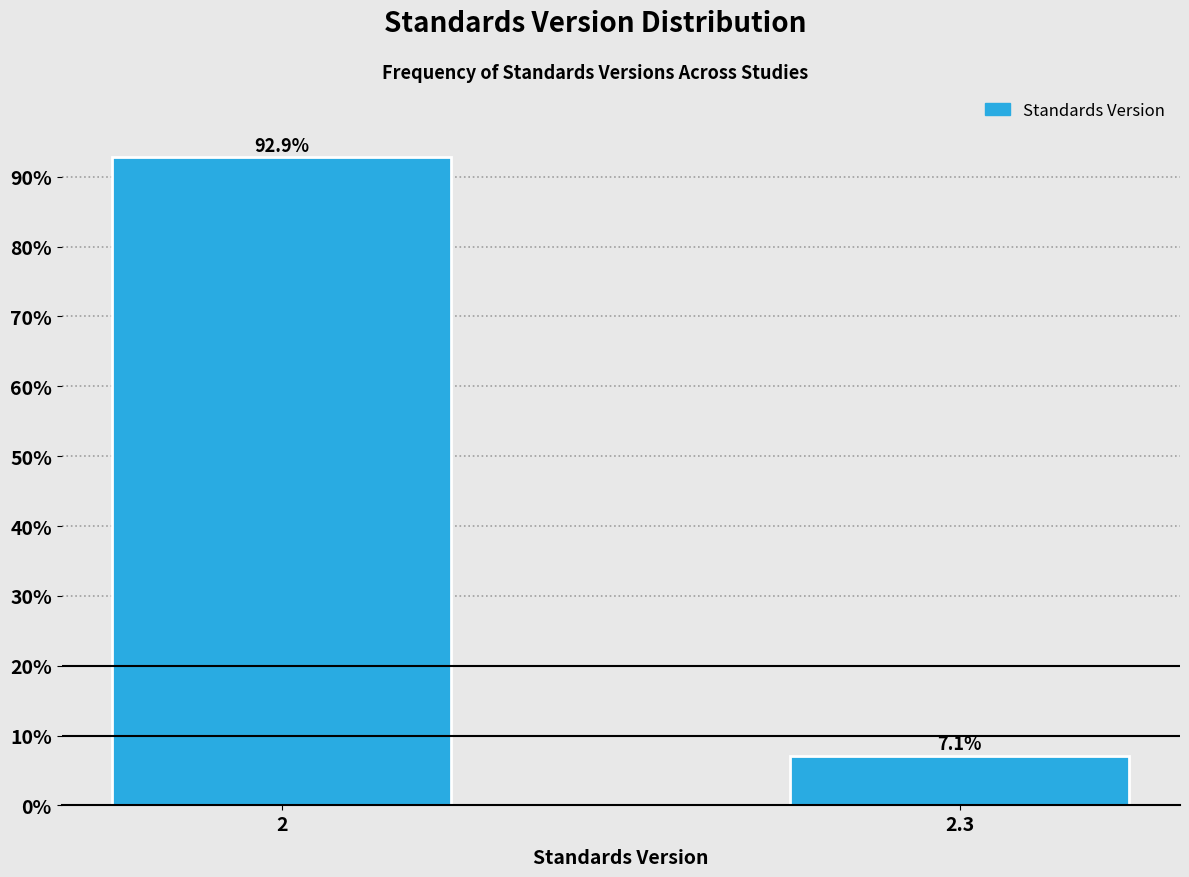

Reading left to right, what are all the values shown in this chart?

2=92.9	2.3=7.1